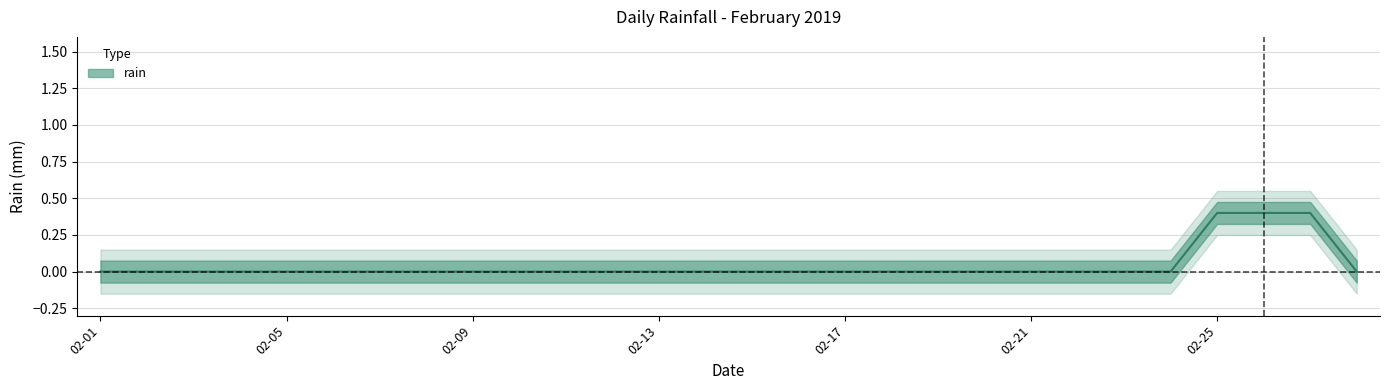

True or false: the data has more than 0 interior local peaks.

True